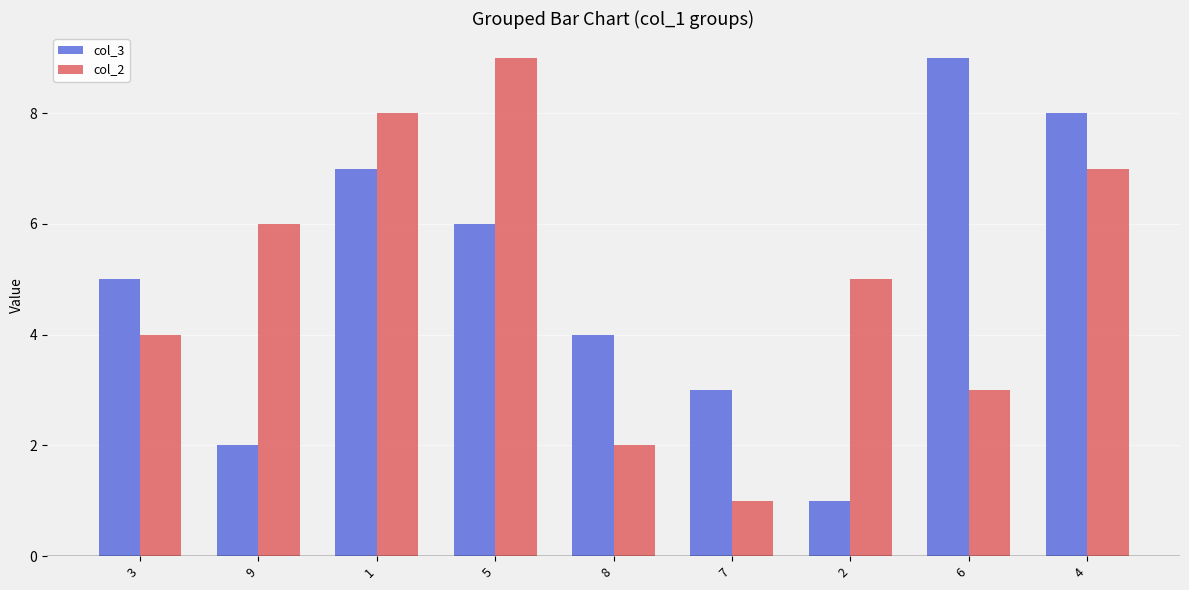

What is the difference between the col_3 values at 2 and 6?

8